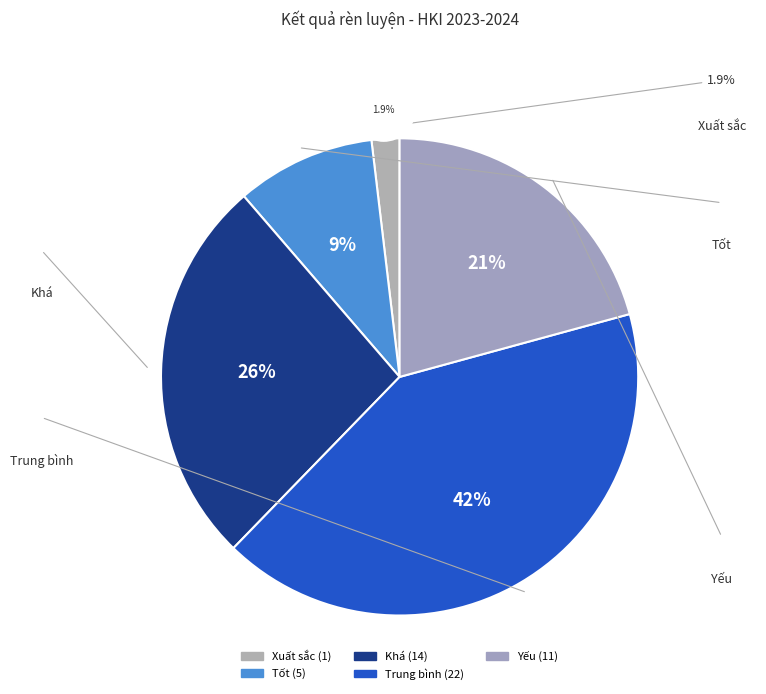

Which category has the smallest portion of the pie?

Xuất sắc